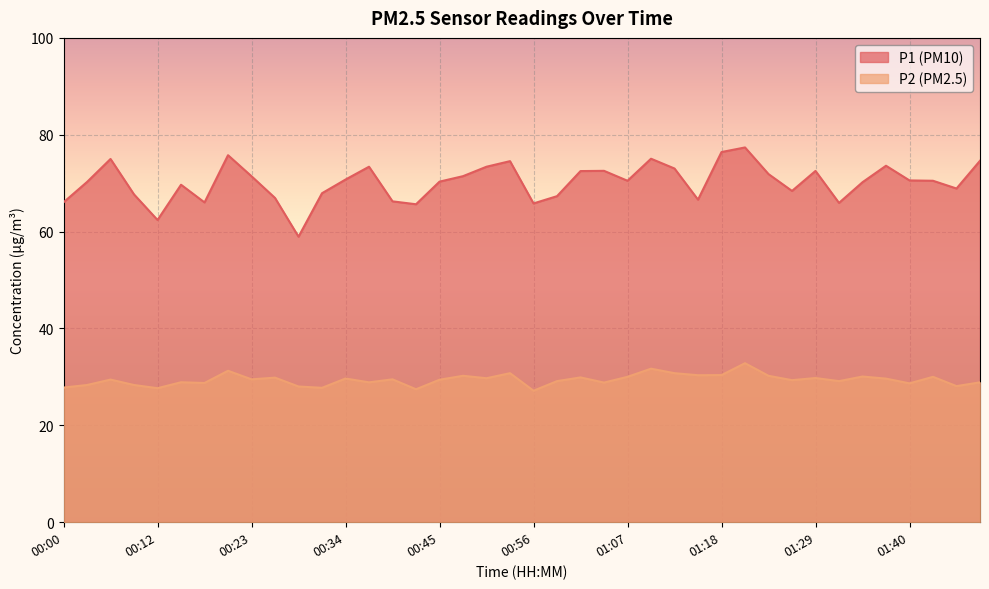

What position from the right is 00:17?

34